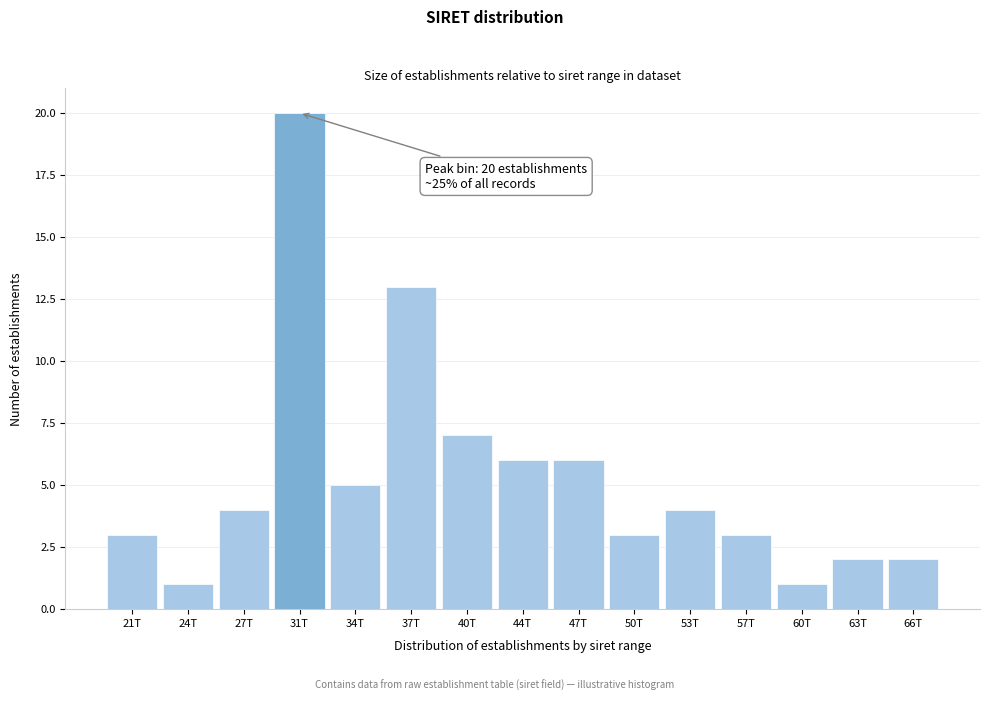

Reading left to right, extract all data points from this chart.

21T=3	24T=1	27T=4	31T=20	34T=5	37T=13	40T=7	44T=6	47T=6	50T=3	53T=4	57T=3	60T=1	63T=2	66T=2